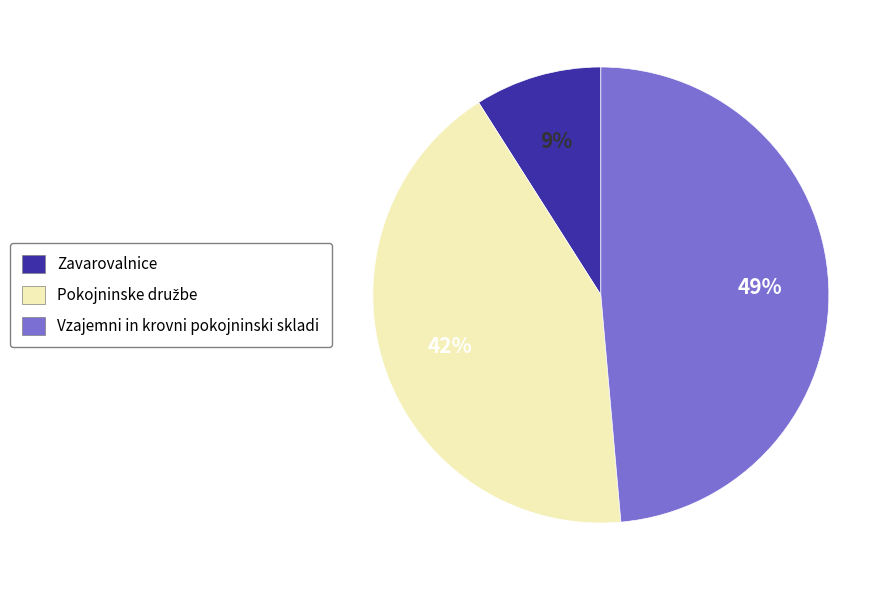

What is the smallest slice in the pie chart?

Zavarovalnice